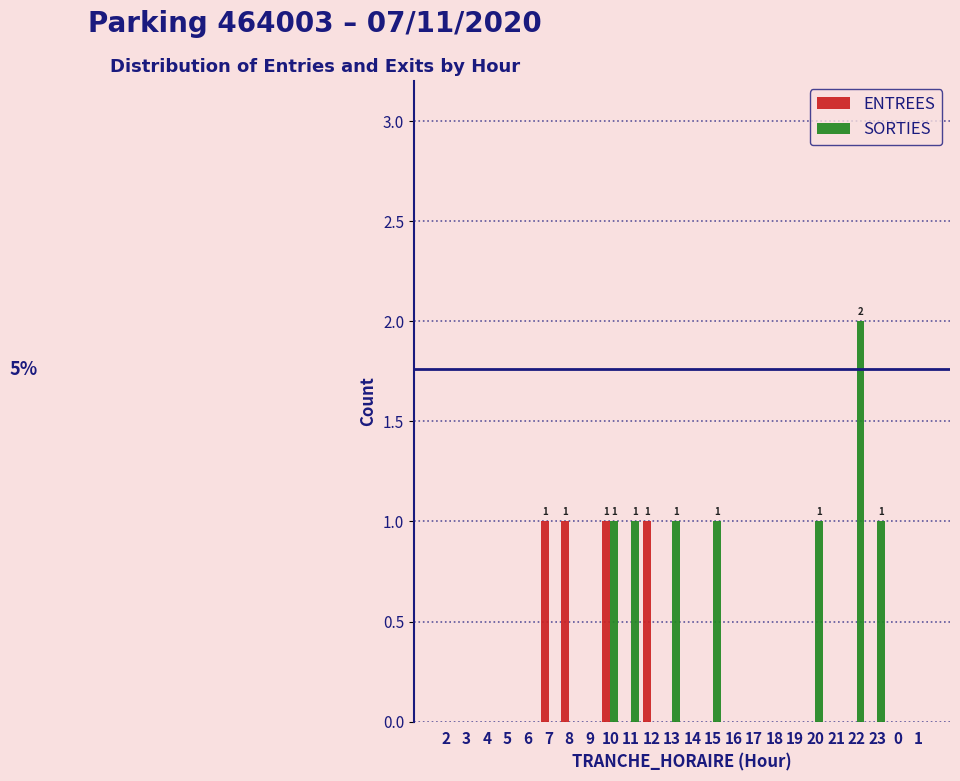

At which category does the chart reach its peak across all series?

22